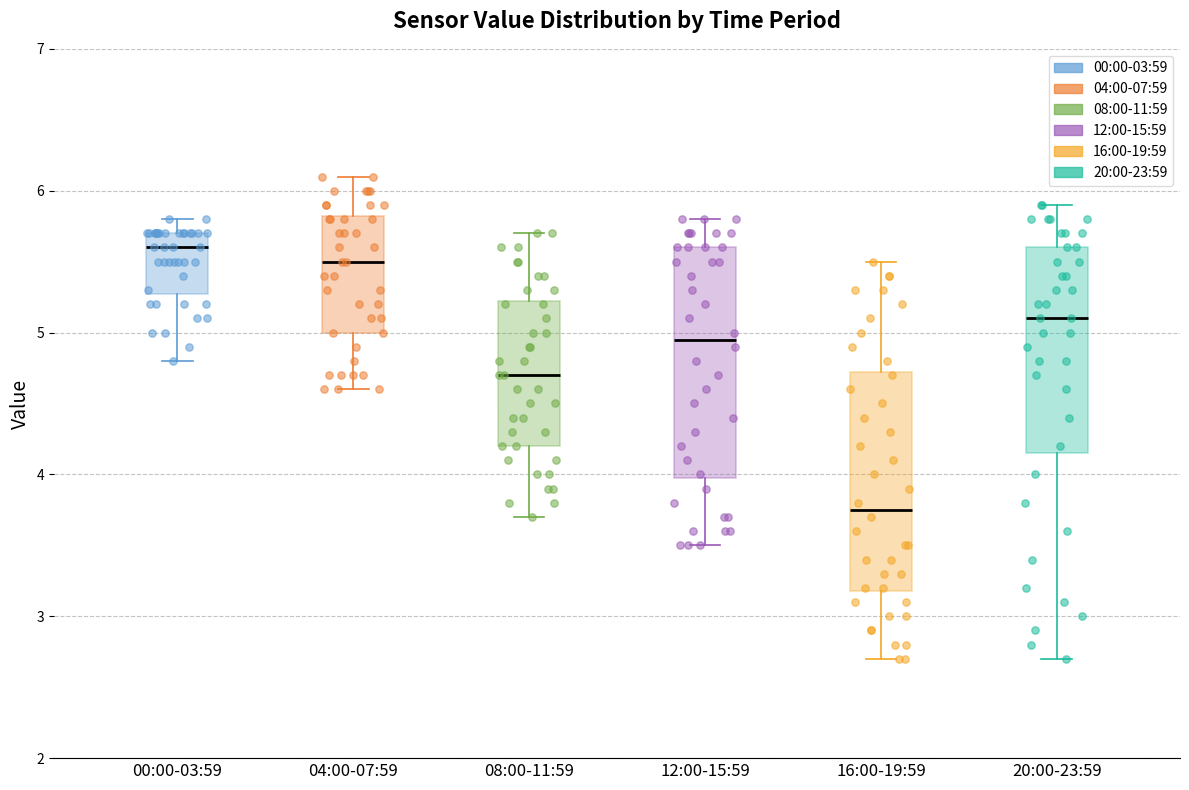

Where is the upper edge of the box for 12:00-15:59 on the y-axis? The values are not printed on the chart, so give them approximately, as read against the axis.

5.6